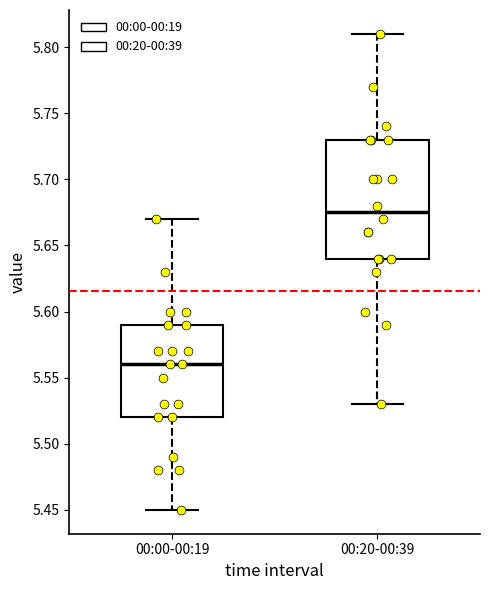

Where is the upper edge of the box for 00:20-00:39 on the y-axis? The values are not printed on the chart, so give them approximately, as read against the axis.

5.730